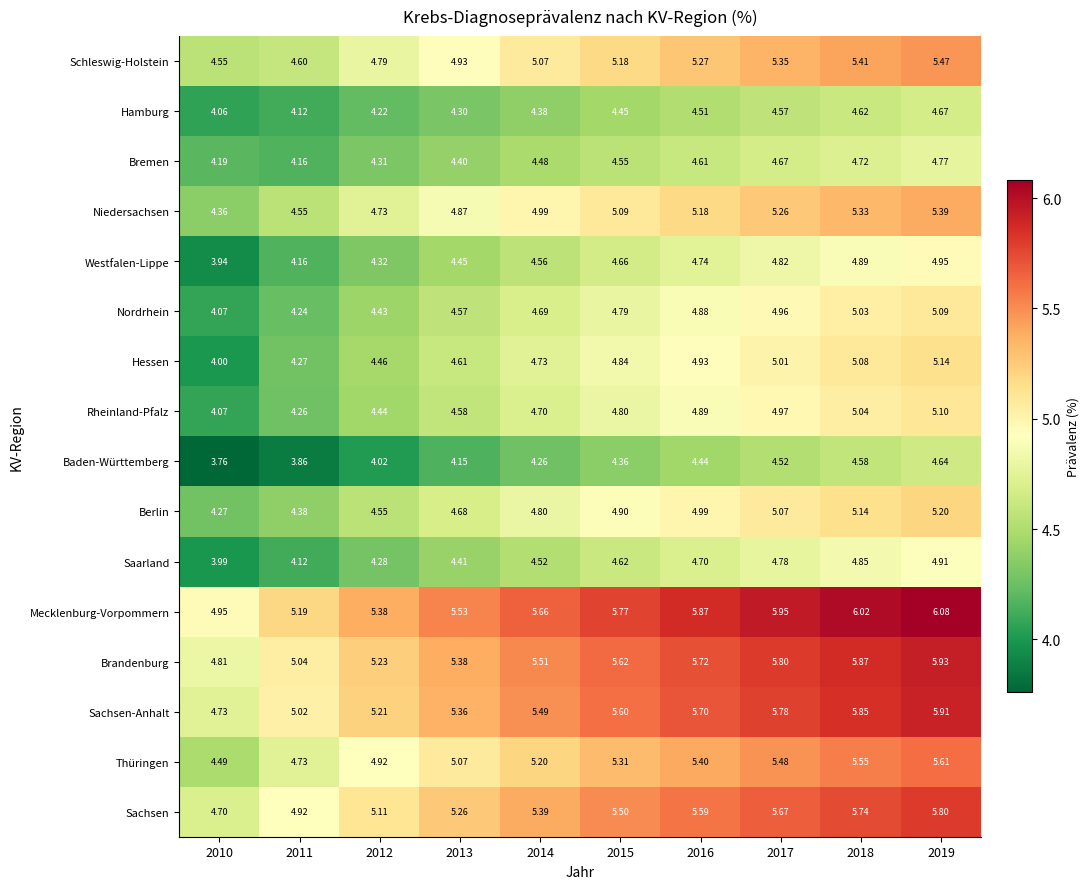

At which category does the chart reach its peak across all series?

2019